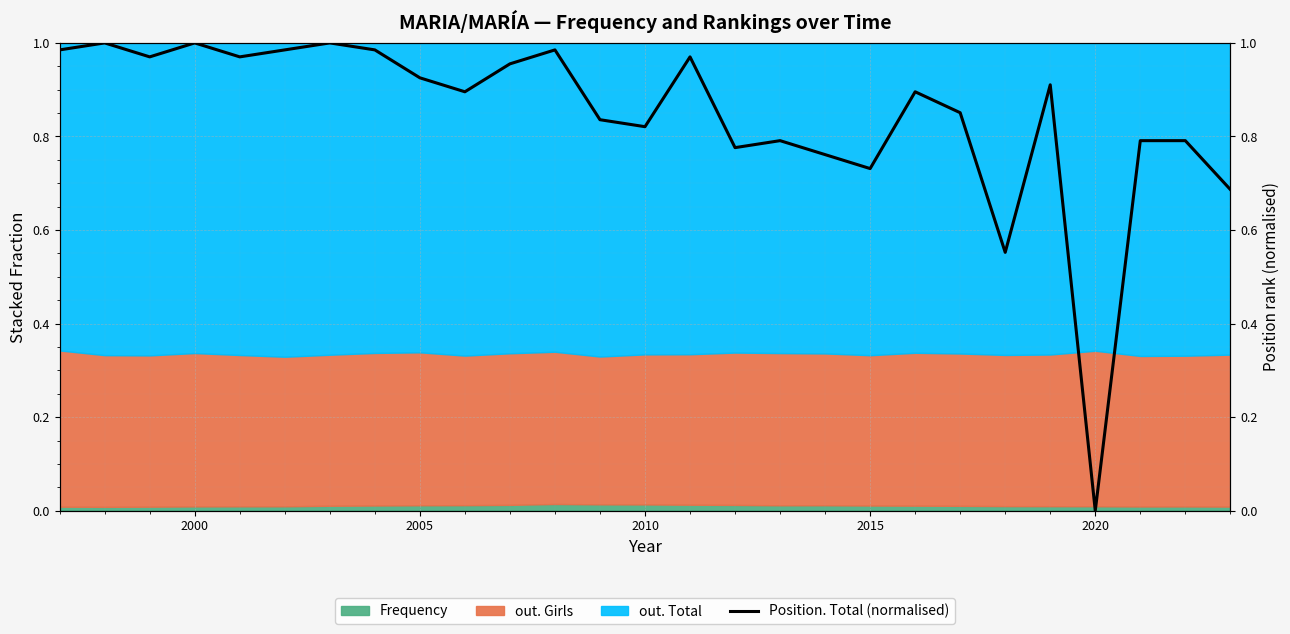

At which category does the chart reach its minimum across all series?

2020